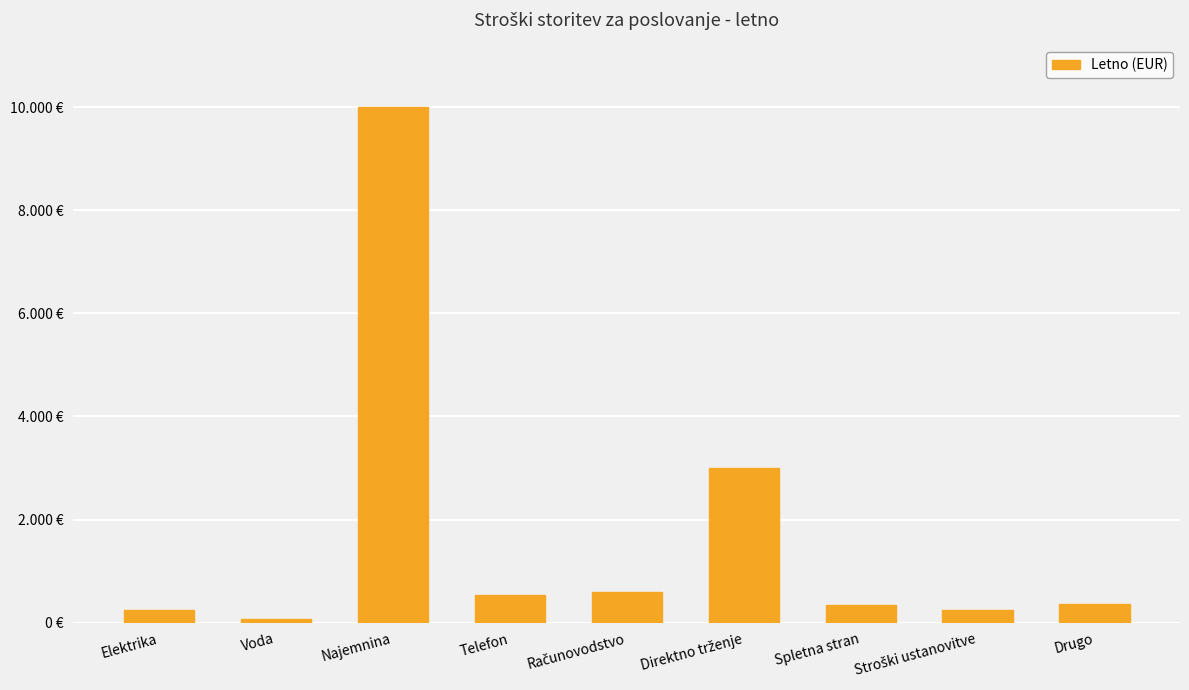

What is the change in value from Najemnina to Telefon?

-9460